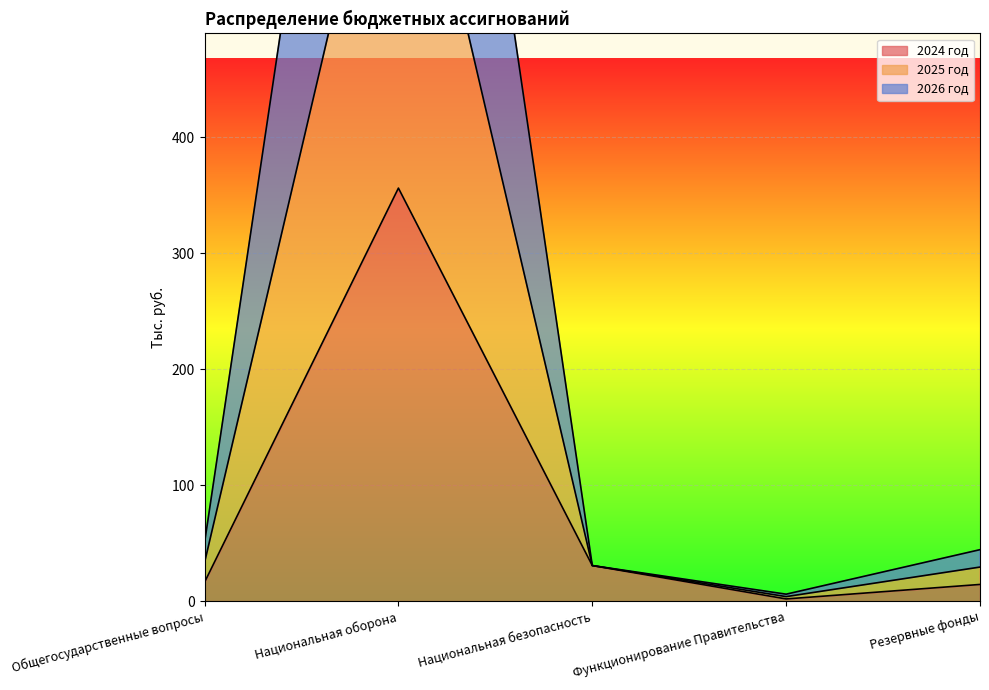

The 2024 год series shows 1.9 at Функционирование Правительства. True or false?

True